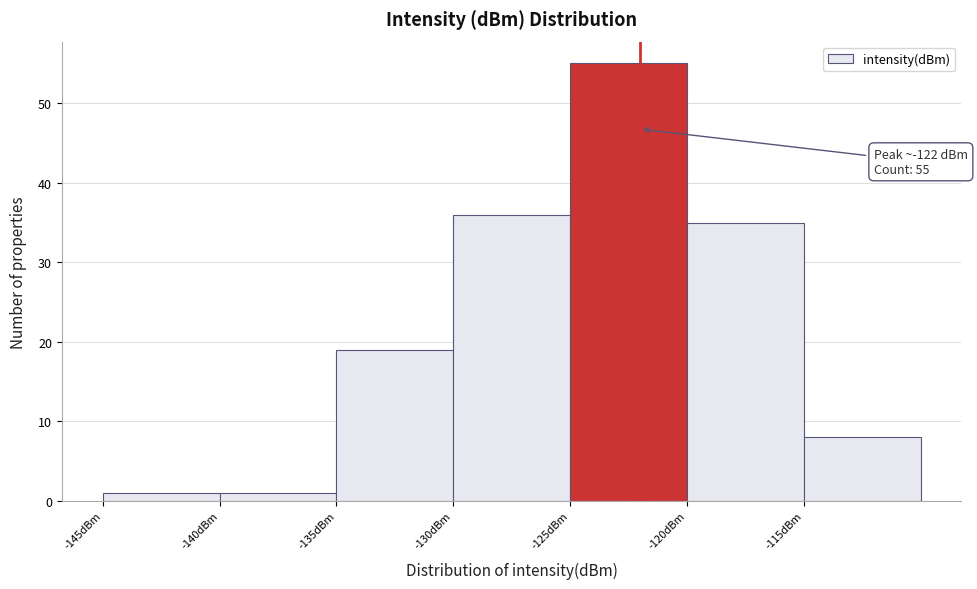

Which range on the x-axis has the tallest bar?

-125 to -120